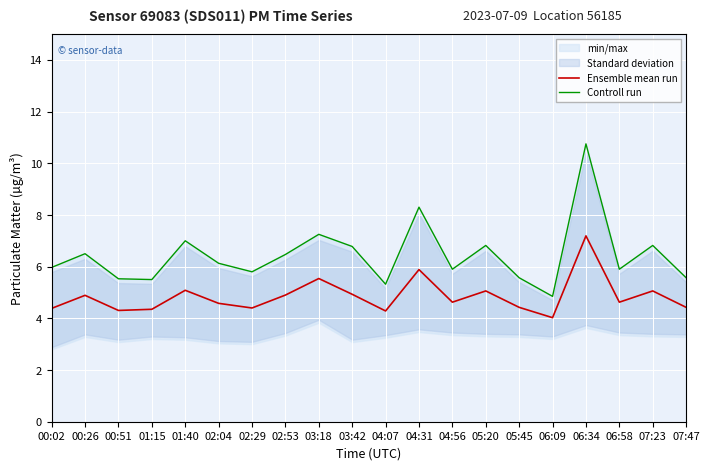

Which label corresponds to the smallest value in the chart?

06:09